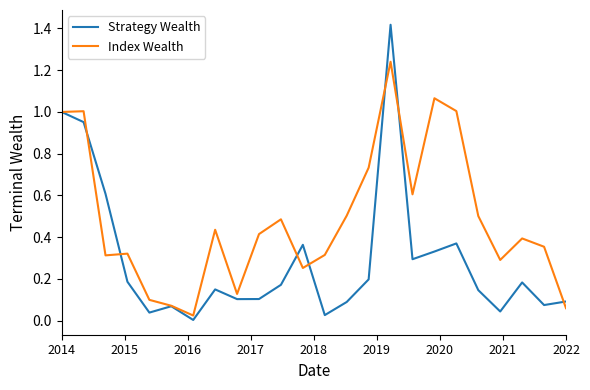

True or false: Index Wealth and Strategy Wealth intersect in this chart.

True